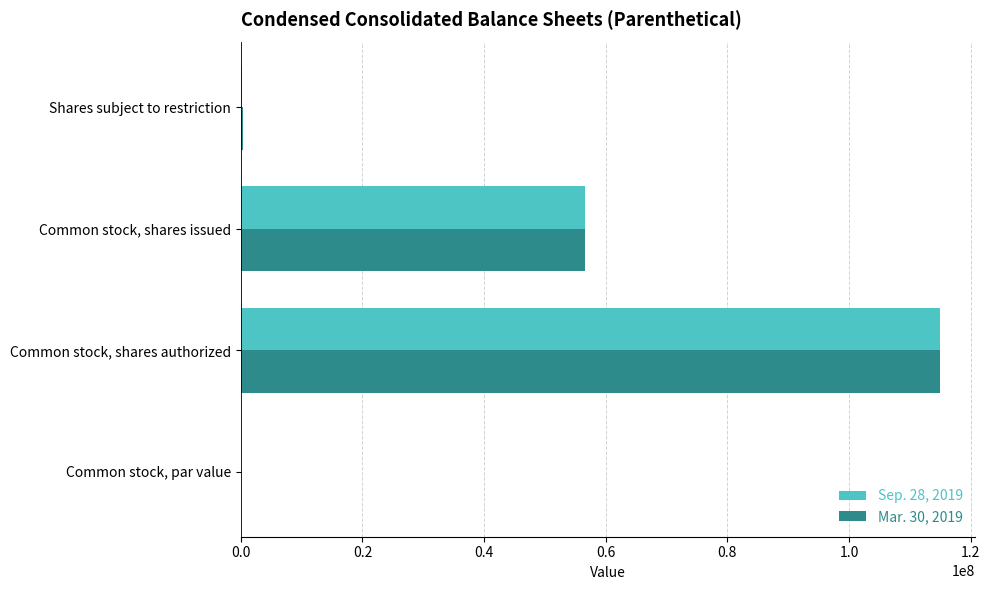

What is the highest value of the Sep. 28, 2019 series?

115000000.0